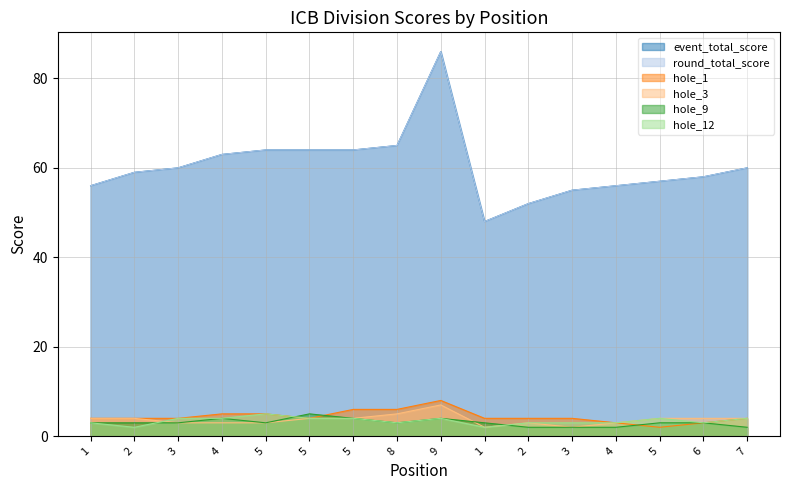

True or false: hole_3 and round_total_score cross at least once.

False